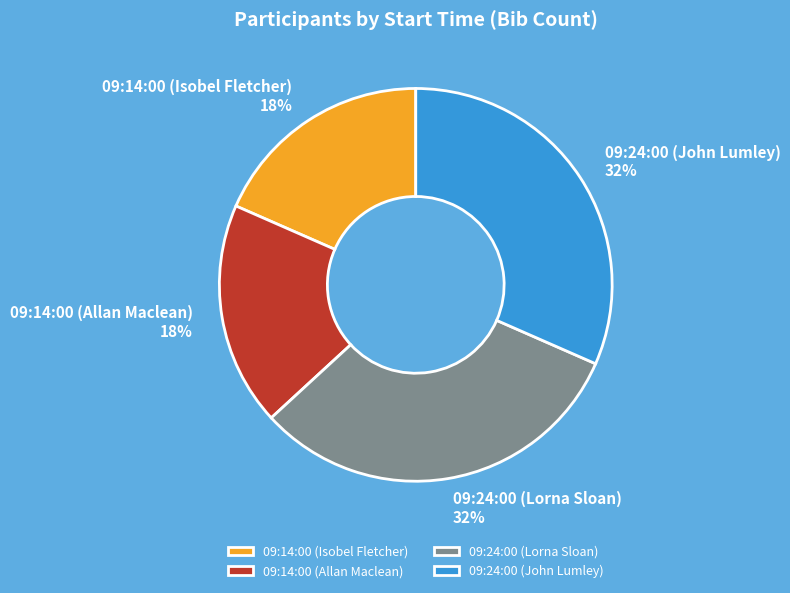

How many slices are in this pie chart?

4